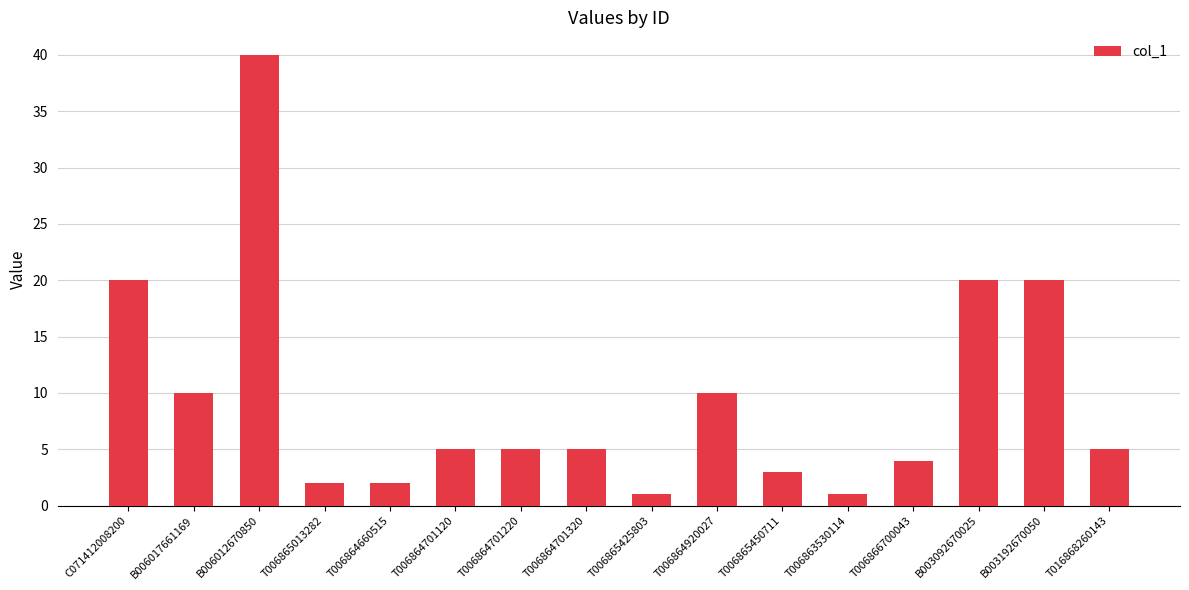

How many bars are there in total?

16